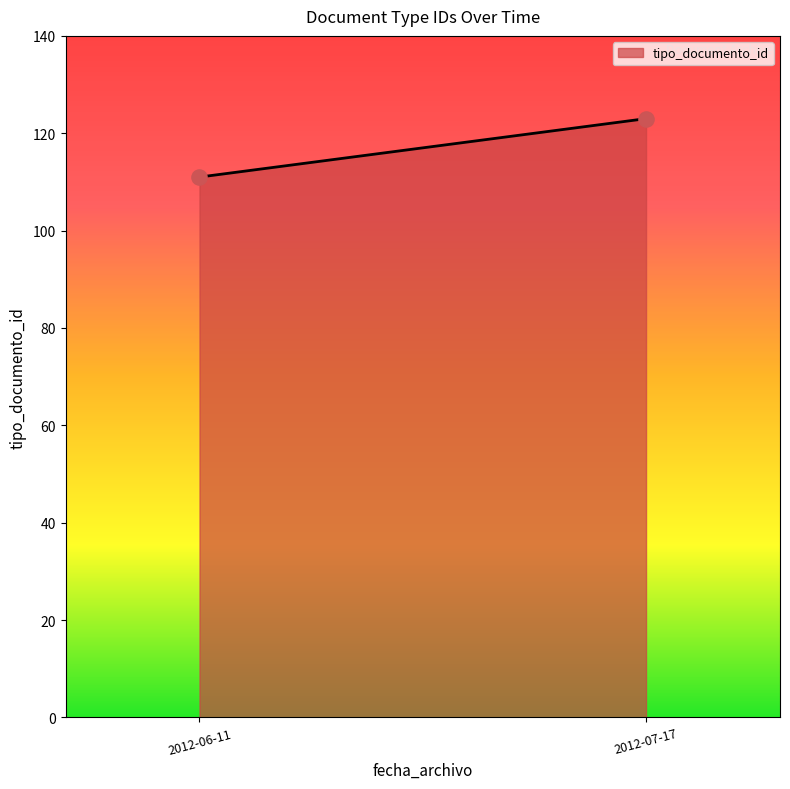

What is the average Y value?

117